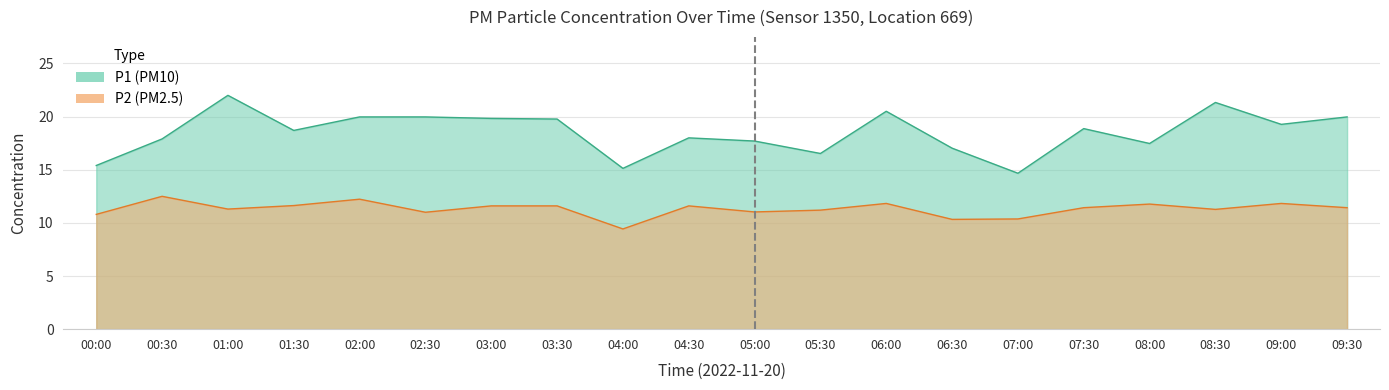

Between 00:00 and 07:30, which series saw the biggest shift?

P1